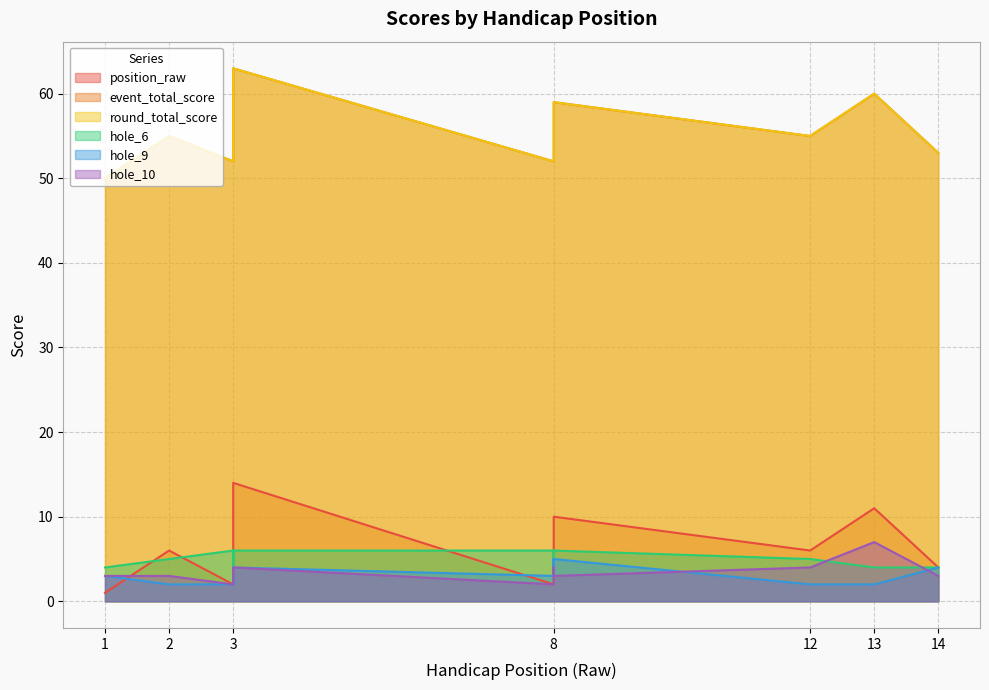

List the series in order of their peak value, lowest first.

hole_9, hole_6, hole_10, position_raw, event_total_score, round_total_score